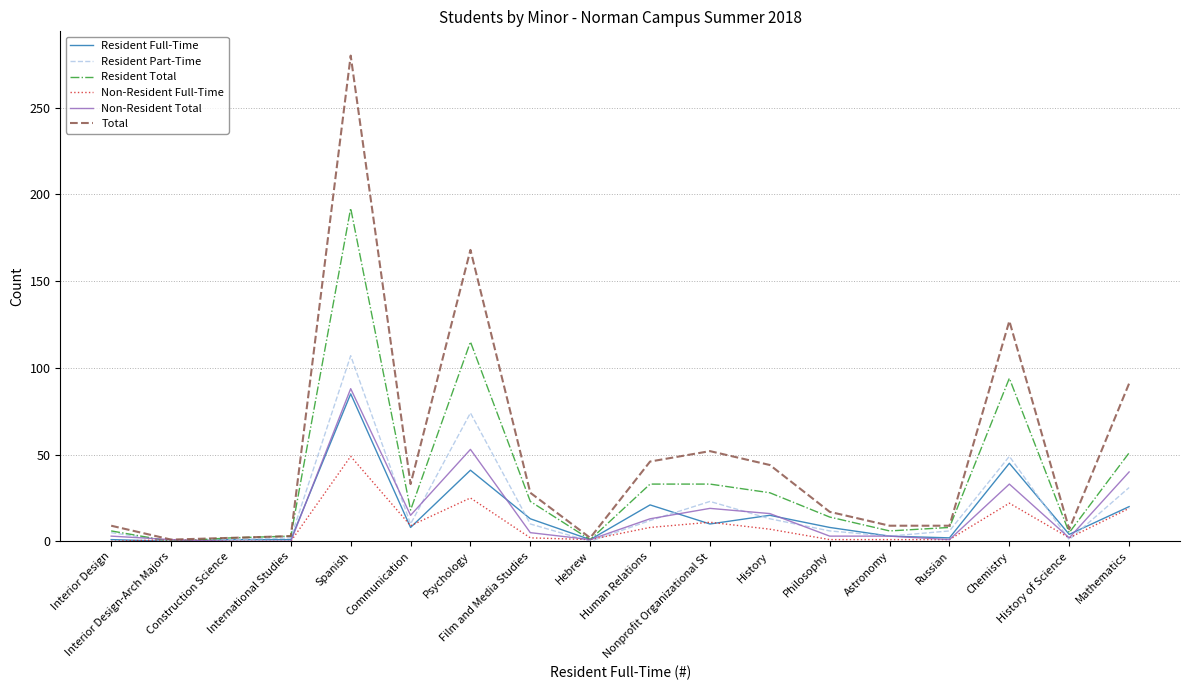

The Resident Part-Time series shows -64 at Hebrew. True or false?

False